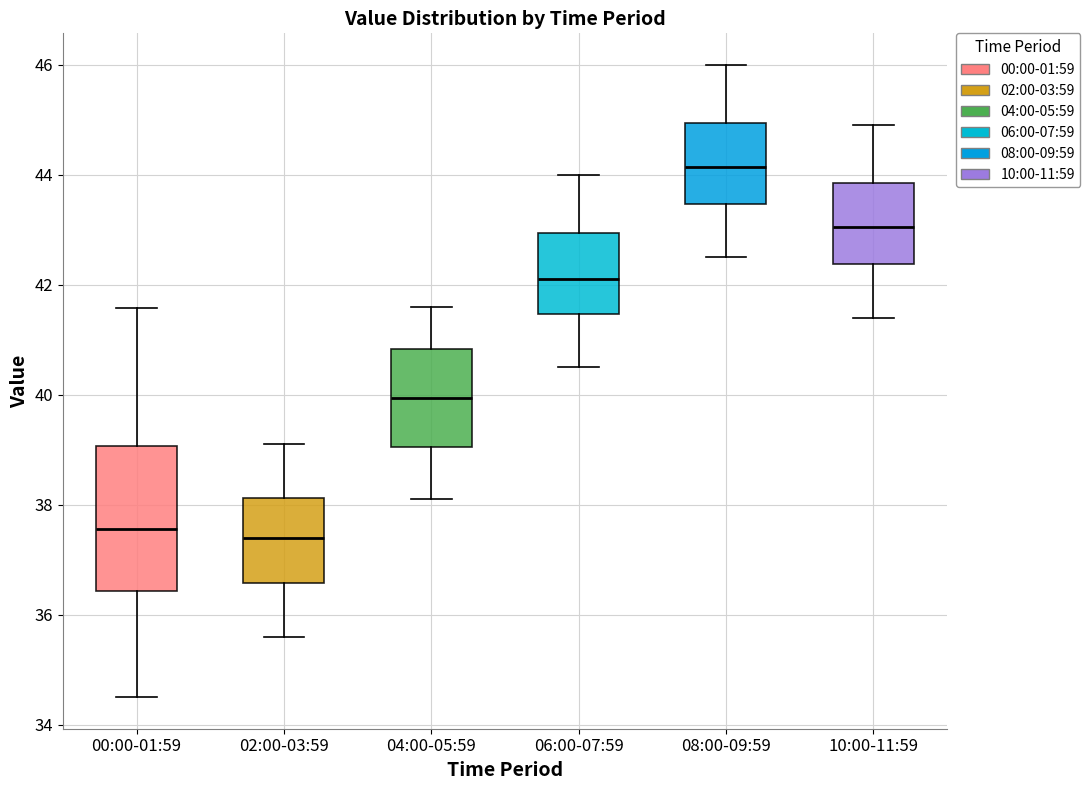

Reading left to right, transcribe this box plot: for each box, give where its median line is, the range the box spans, and where its two whiskers end, as read against the y-axis. The values are not printed on the chart, so give them approximately, as read against the axis.

00:00-01:59: median 37.6, box 36.4 to 39.0, whiskers 34.6 to 41.6
02:00-03:59: median 37.4, box 36.6 to 38.2, whiskers 35.6 to 39.2
04:00-05:59: median 40.0, box 39.0 to 40.8, whiskers 38.2 to 41.6
06:00-07:59: median 42.2, box 41.4 to 43.0, whiskers 40.6 to 44.0
08:00-09:59: median 44.2, box 43.4 to 45.0, whiskers 42.6 to 46.0
10:00-11:59: median 43.0, box 42.4 to 43.8, whiskers 41.4 to 45.0